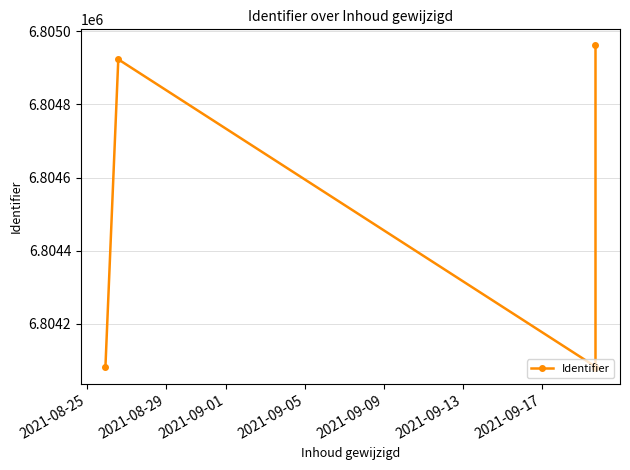

How many data points are above 6804083?

2